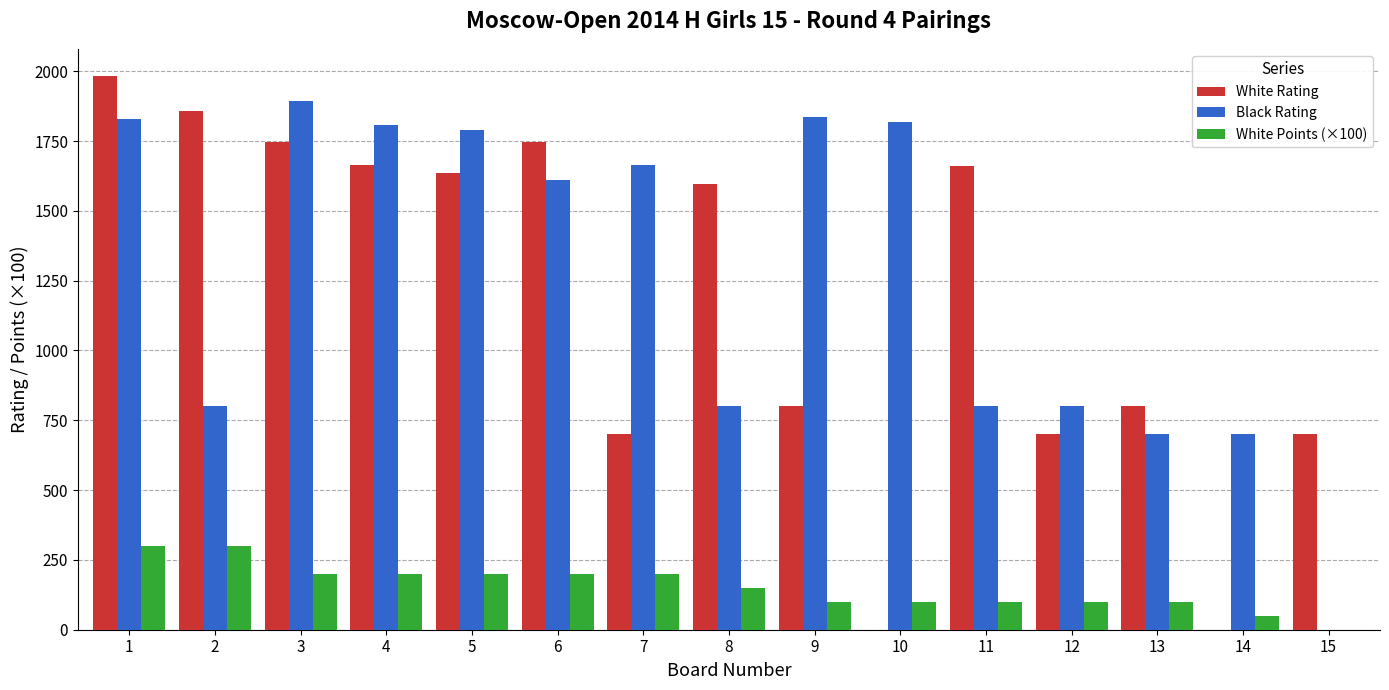

What is the highest value of the White Rating series?

1981